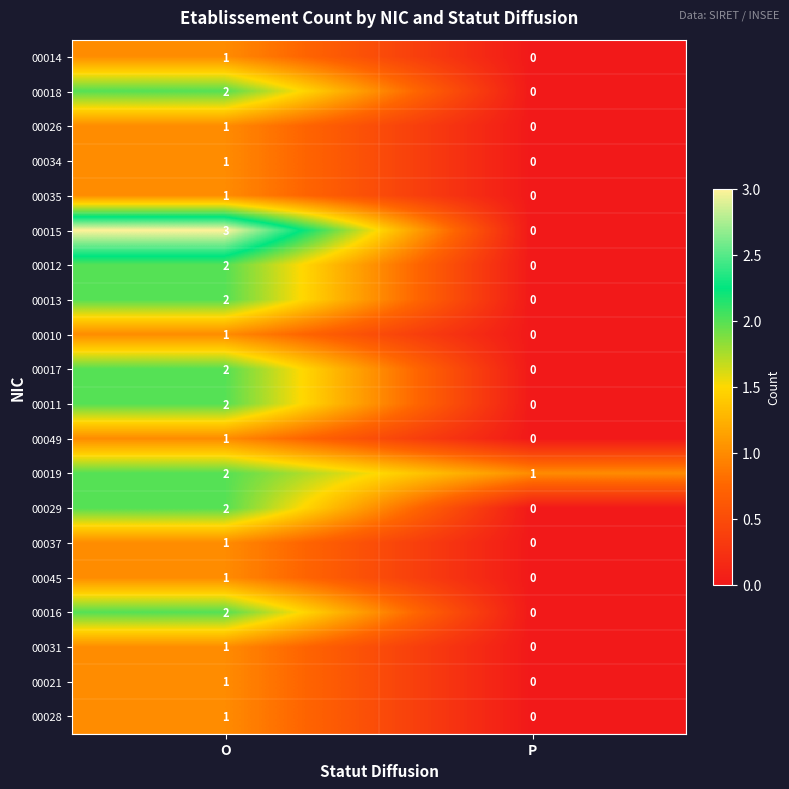

At which category is the sum across all series the highest?

O